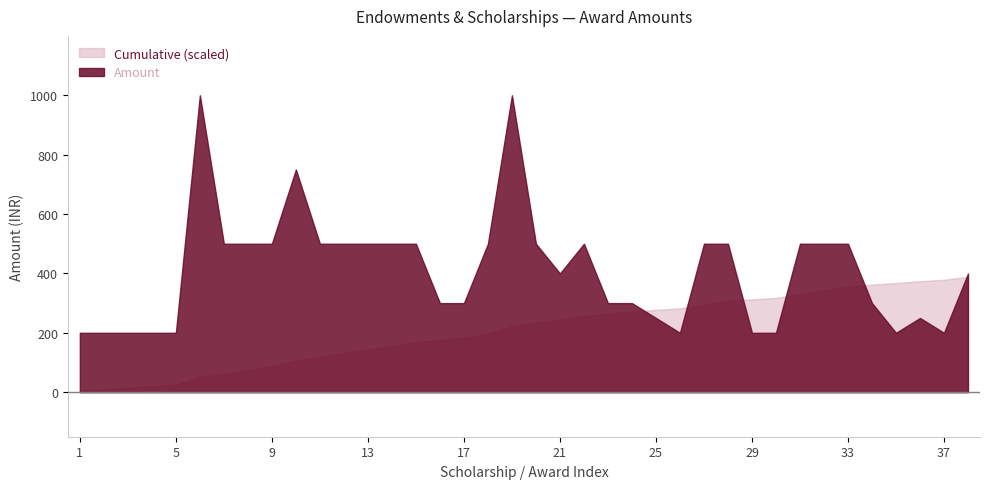

How many data points in Amount are less than 500?

19